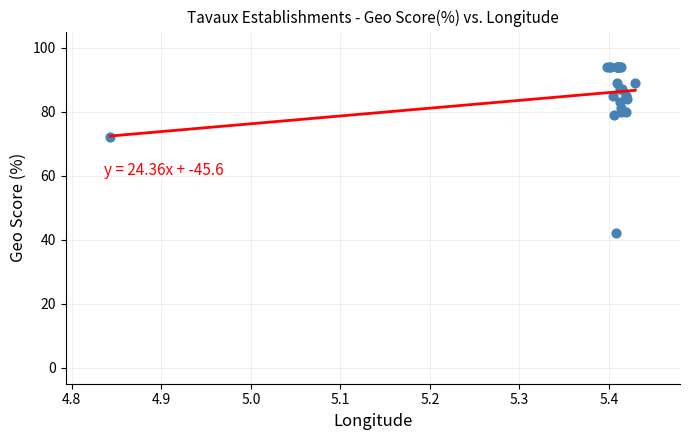

What Y value in the scatter plot is closest to 68?

72